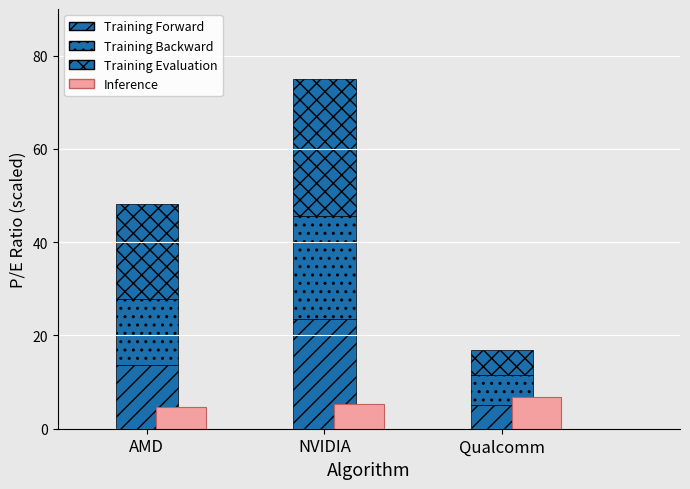

How many bars are there in total?

12